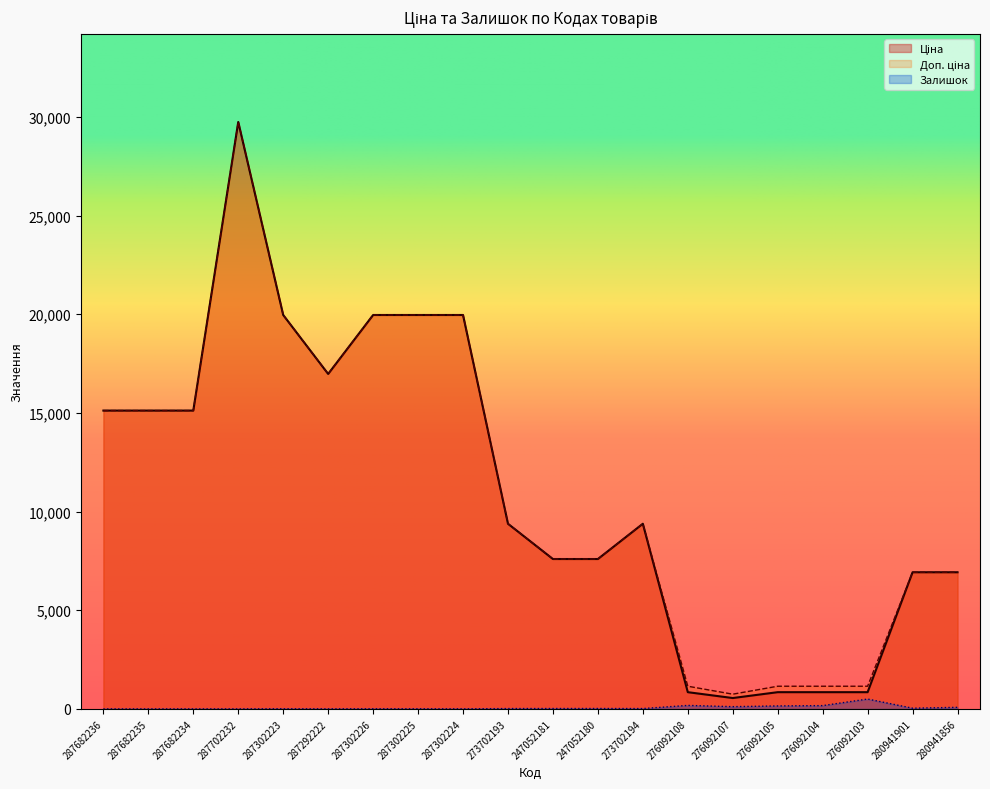

True or false: Доп. ціна and Залишок intersect in this chart.

False